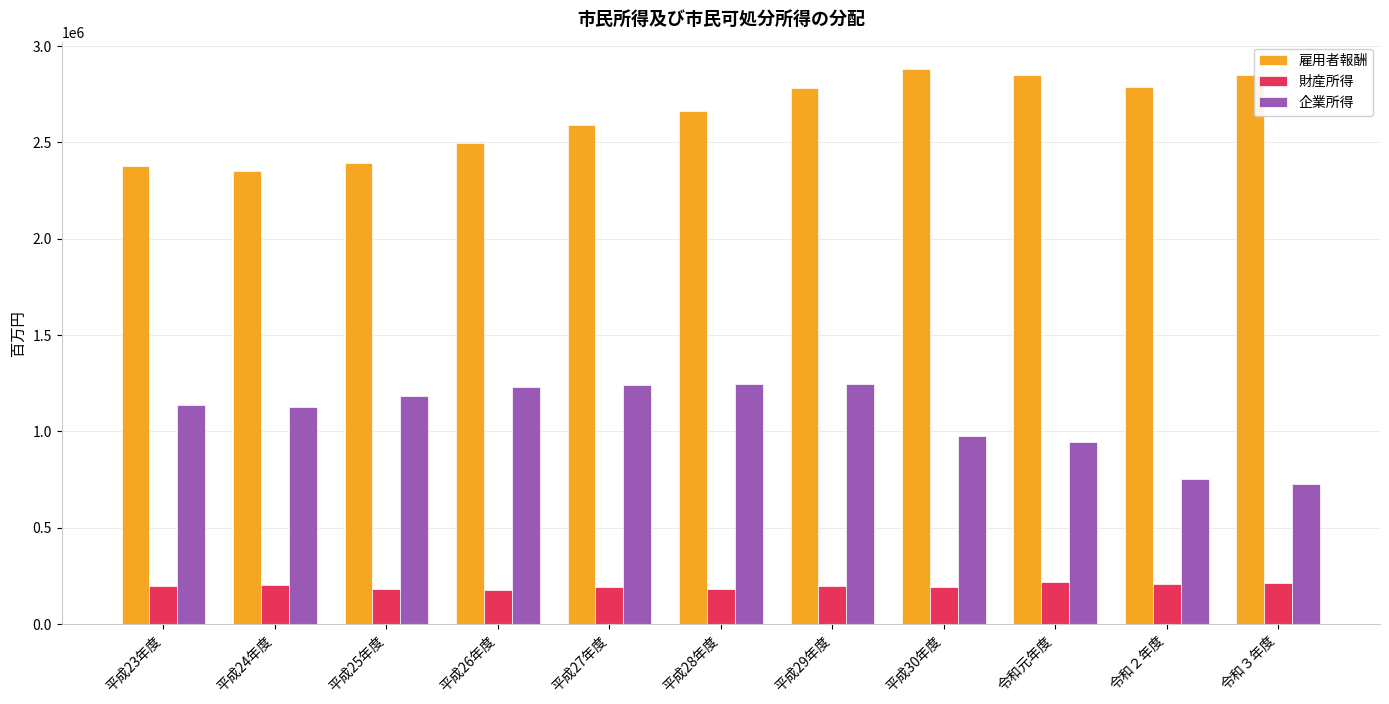

What is the highest value of the 企業所得 series?

1248224